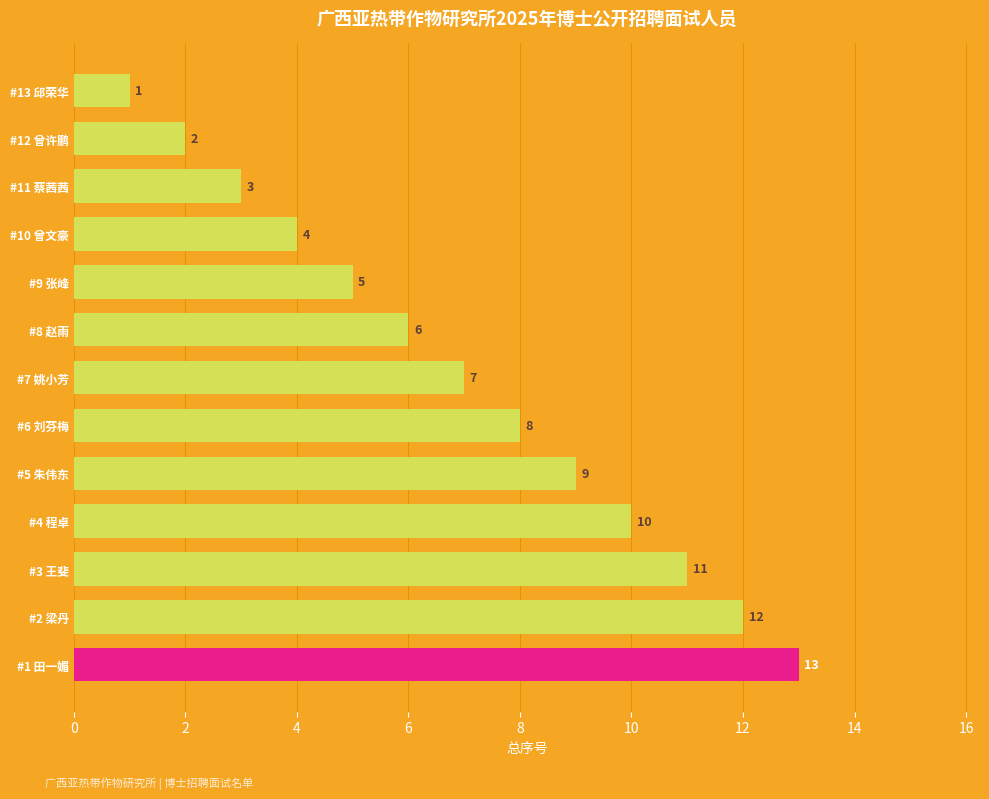

Reading top to bottom, transcribe all the data shown in this chart.

1	2	3	4	5	6	7	8	9	10	11	12	13